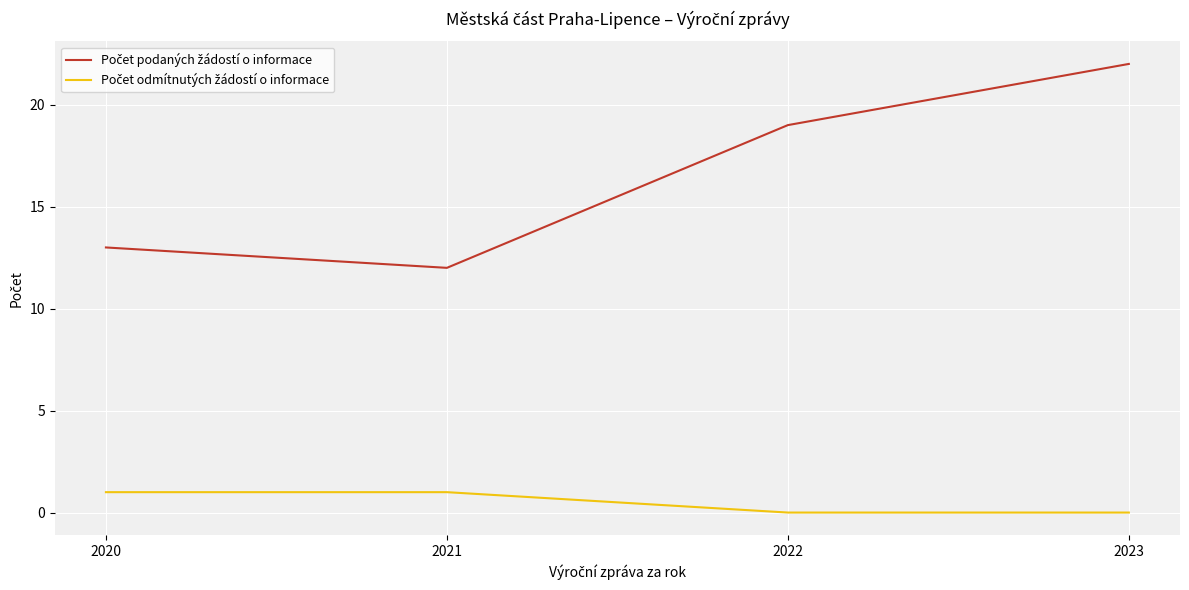

At which category is the sum across all series the highest?

2023